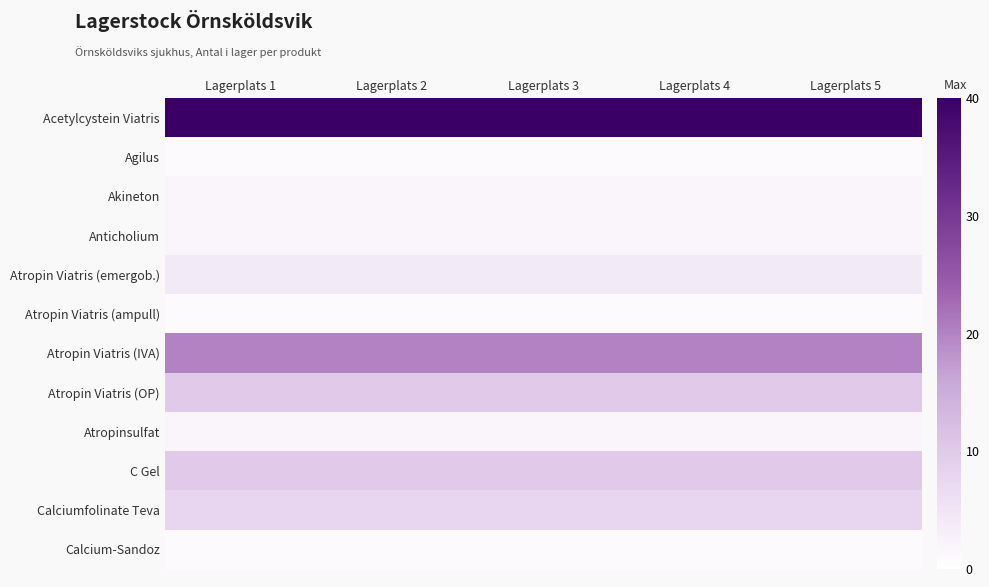

What is the total value across all series at Lagerplats 5?

101